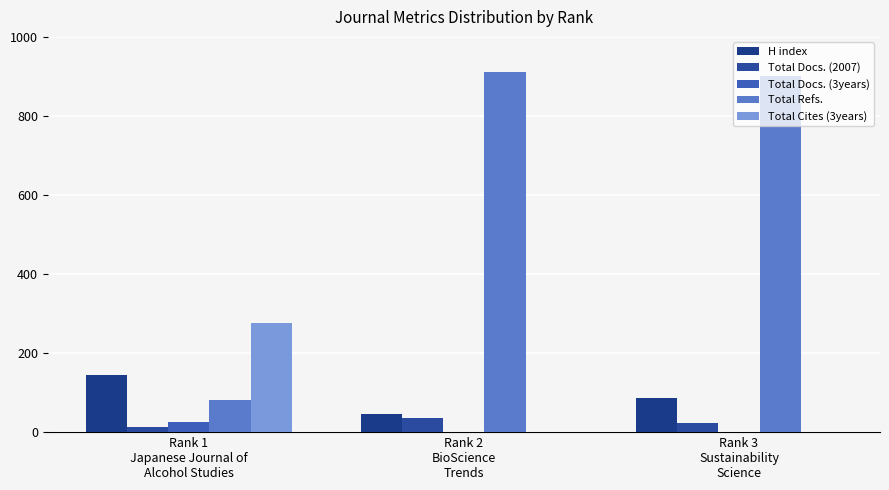

Where does the Total Docs. (3years) series first go above 1?

Rank 1
Japanese Journal of
Alcohol Studies